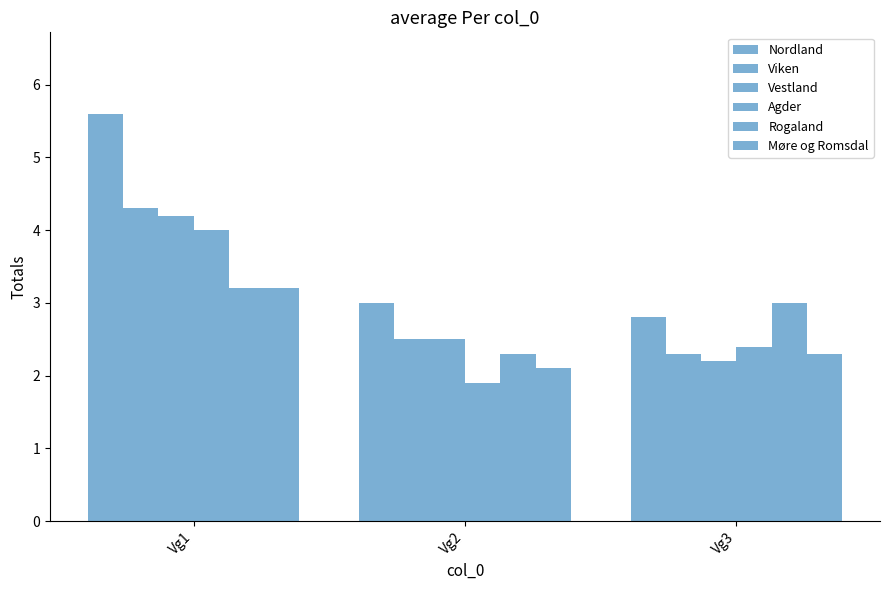

The value of Nordland at Vg3 is 4.4. True or false?

False